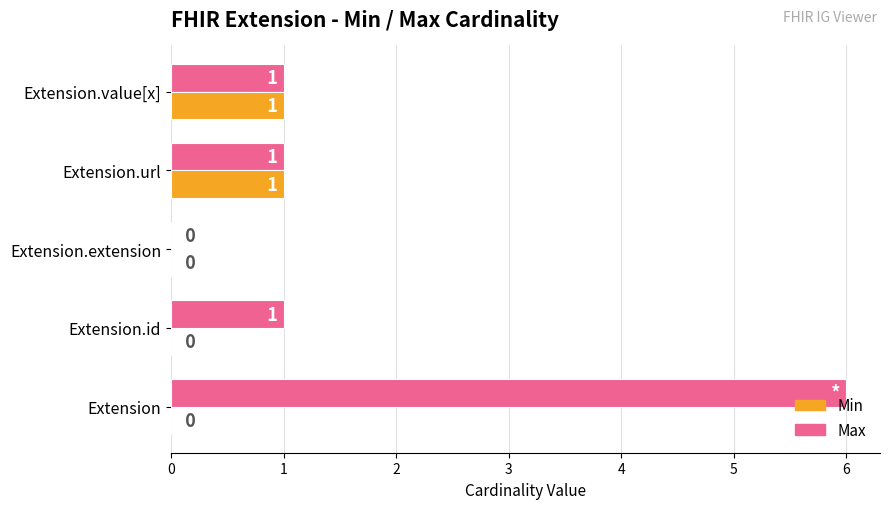

What is the greatest value displayed?

6